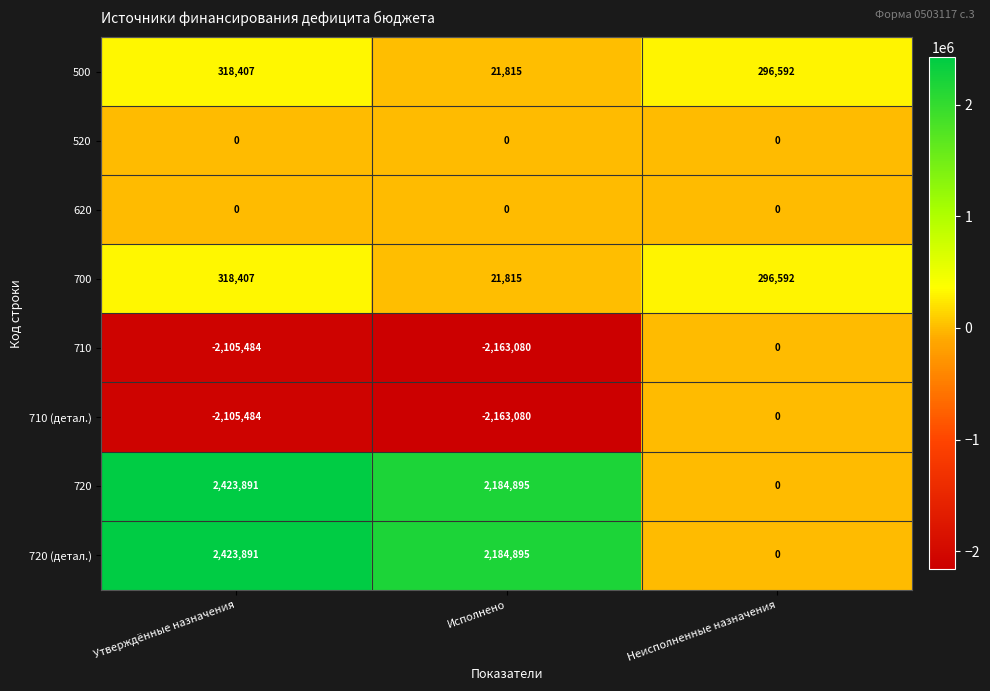

At which label is 500 closest to 170111?

Неисполненные назначения